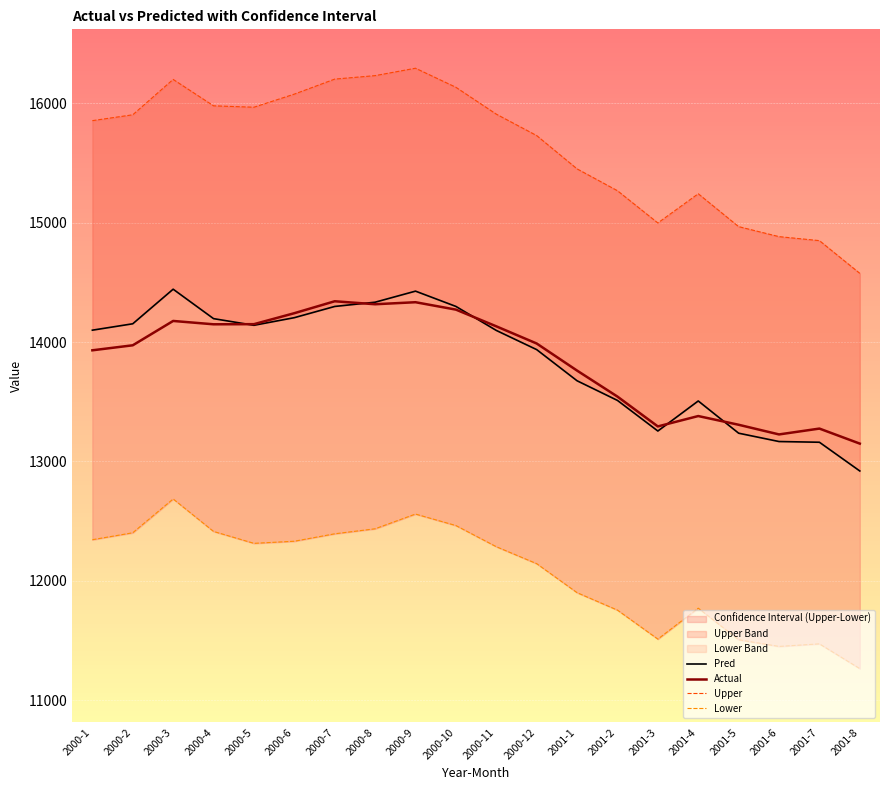

At how many categories does at least one series exceed 13287?

20